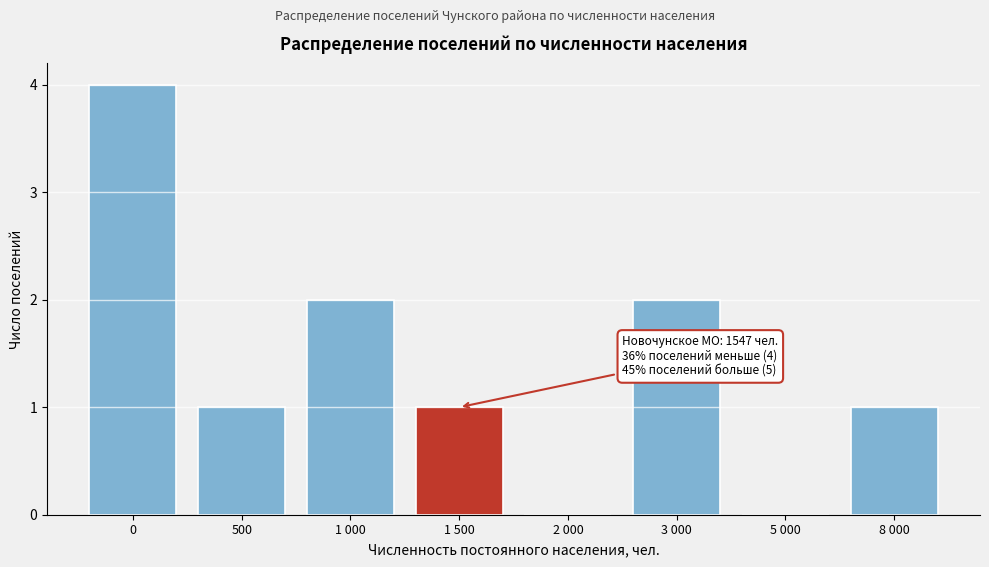

Reading left to right, list all the values displayed in this chart.

0=4	500=1	1 000=2	1 500=1	2 000=0	3 000=2	5 000=0	8 000=1